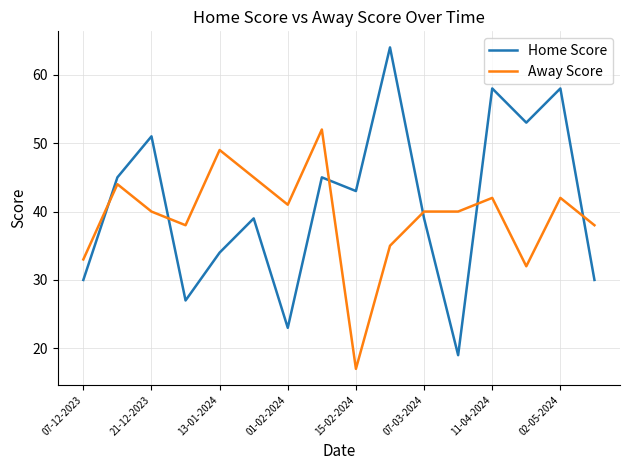

Which series has the largest range (max minus min)?

Home Score